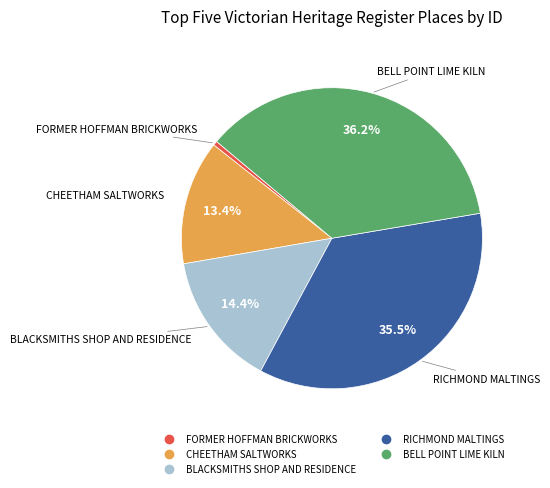

To the nearest percent, what percentage of the pie is BELL POINT LIME KILN?

36%